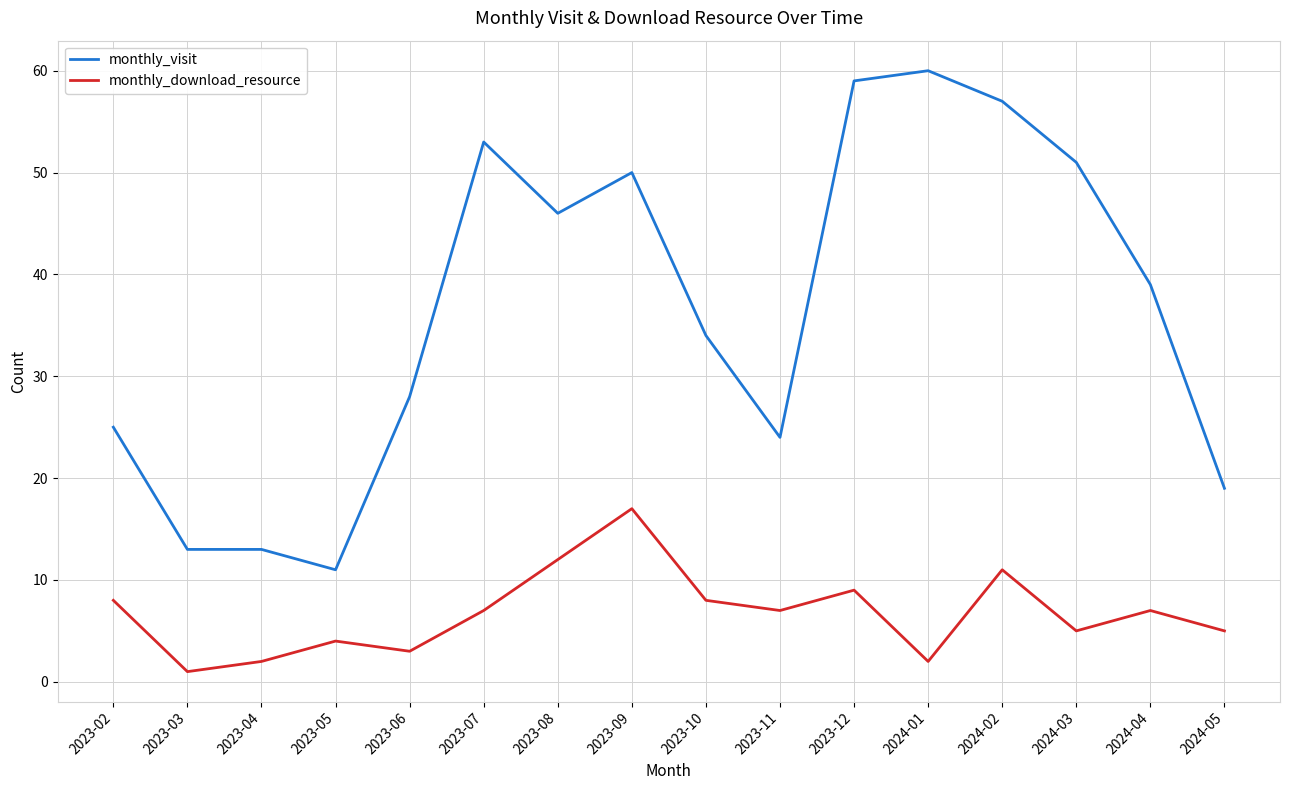

How many lines are shown in the chart?

2